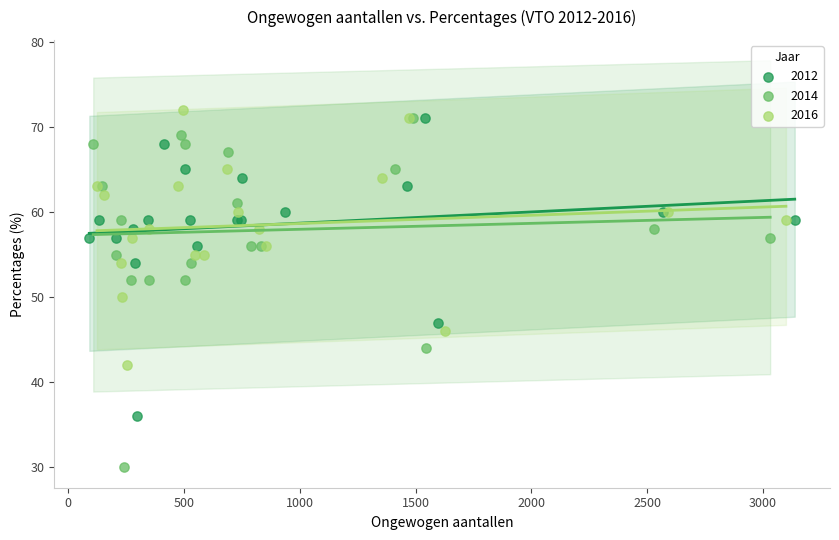

What are all the series names shown in the legend?

2012, 2014, 2016